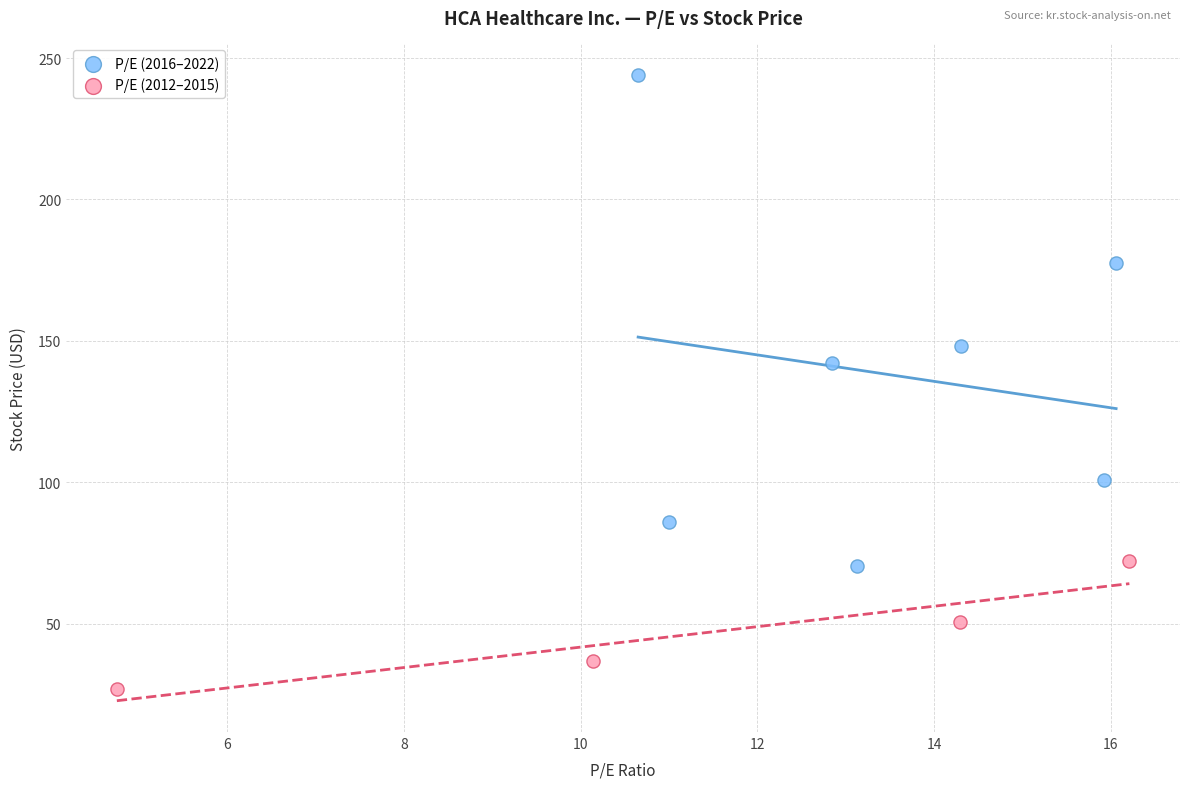

Which series contains the highest Y value?

P/E (2016–2022)